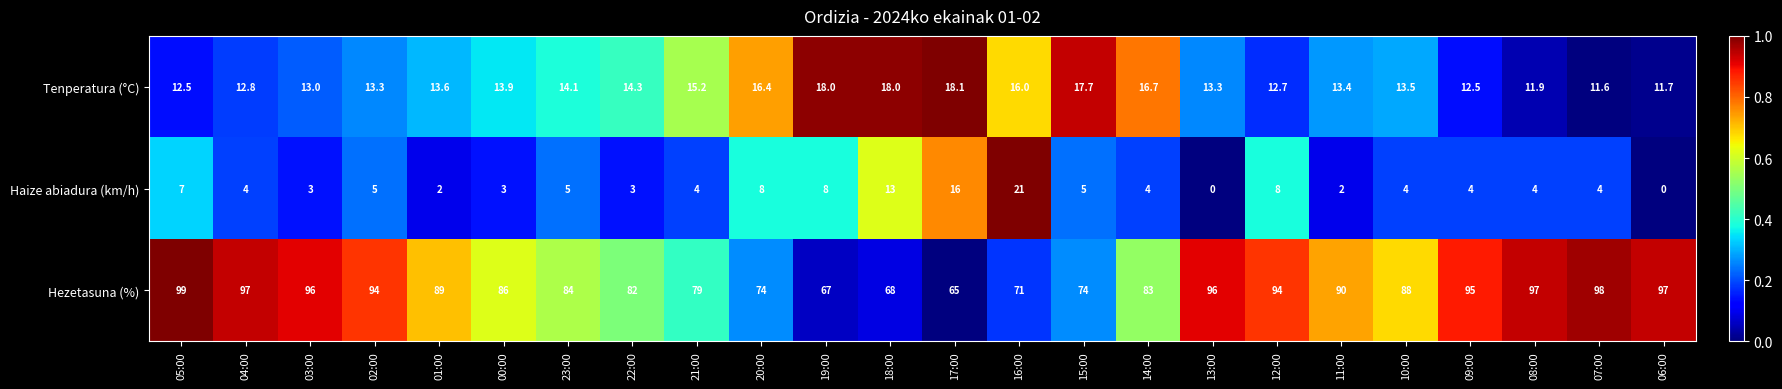

What is the difference between the maximum and minimum values in the Haize abiadura (km/h) series?

21.0